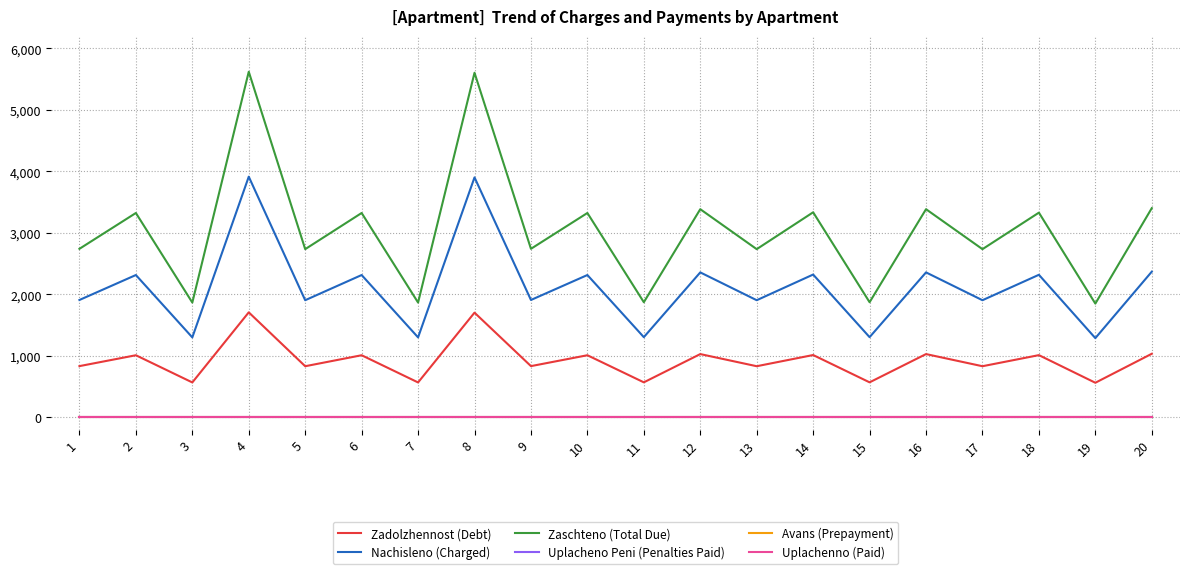

What is the difference between the maximum and minimum values in the Nachisleno (Charged) series?

2624.7